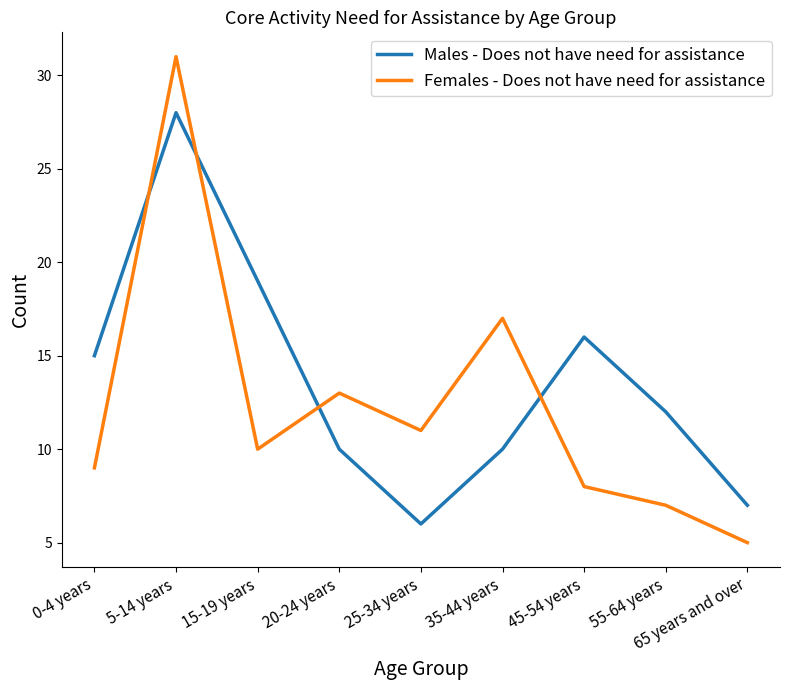

What are all the series names shown in the legend?

Males - Does not have need for assistance, Females - Does not have need for assistance